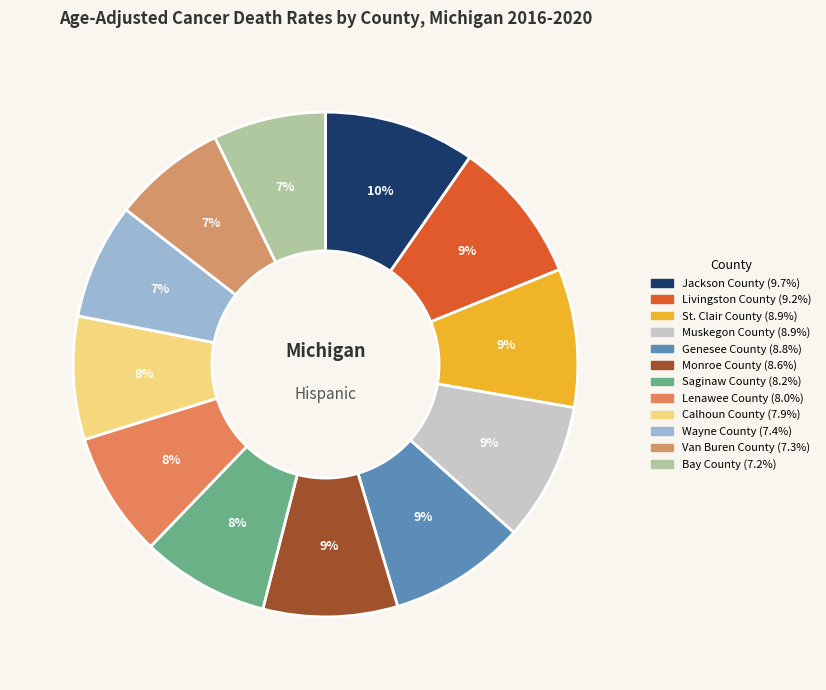

Count the number of slices in the pie.

12